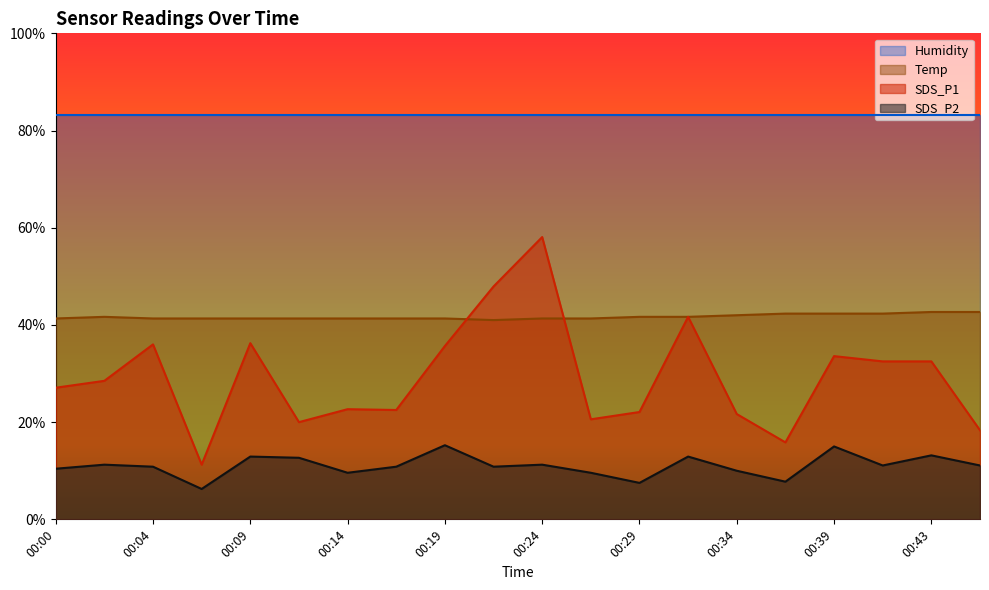

How many lines are shown in the chart?

4